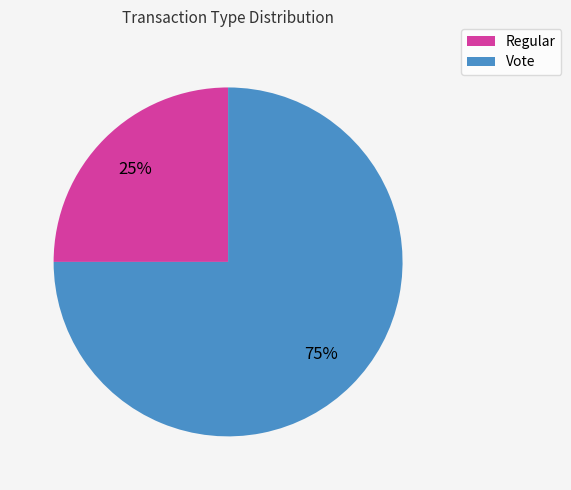

Which slice is the largest?

Vote